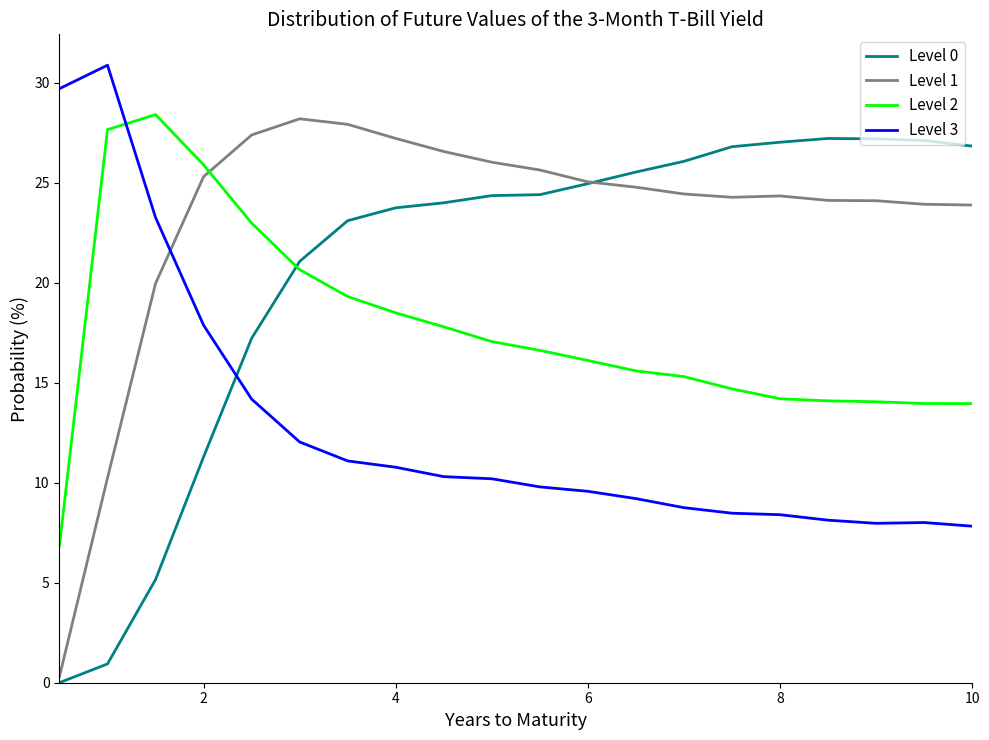

True or false: Level 2 and Level 1 intersect in this chart.

True